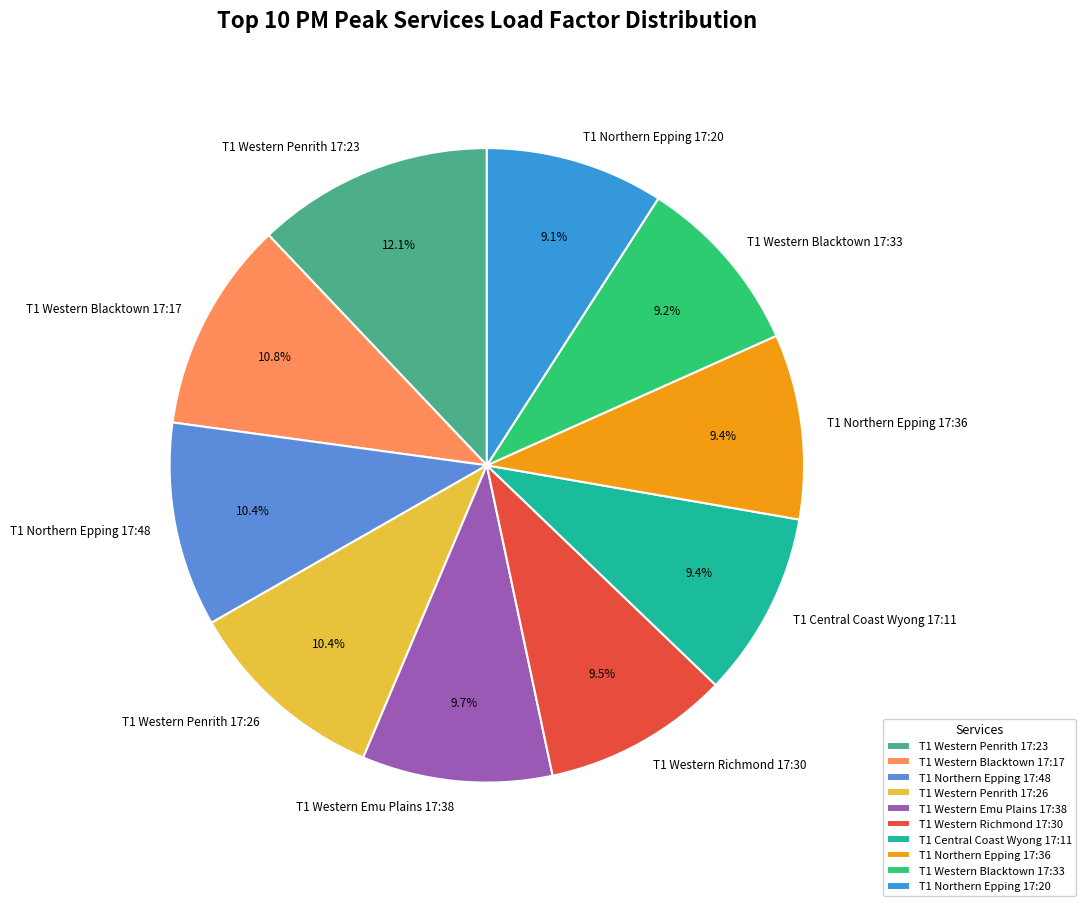

What is the ratio of the value at T1 Northern Epping 17:36 to the value at T1 Western Penrith 17:23?

0.8